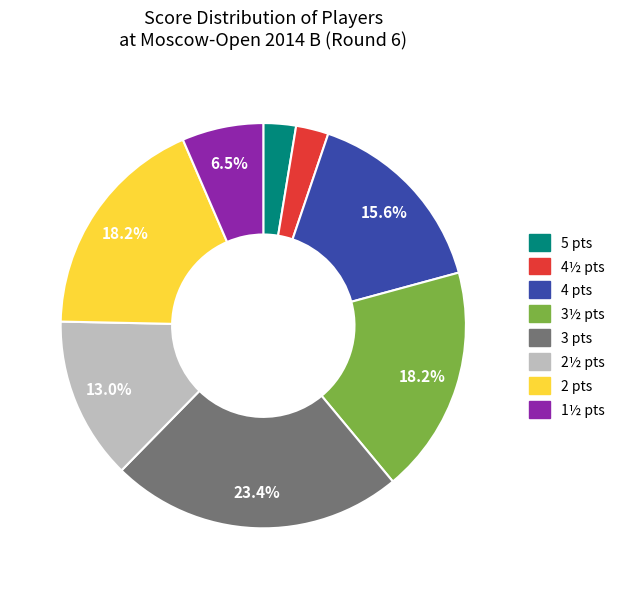

Count the number of slices in the pie.

8